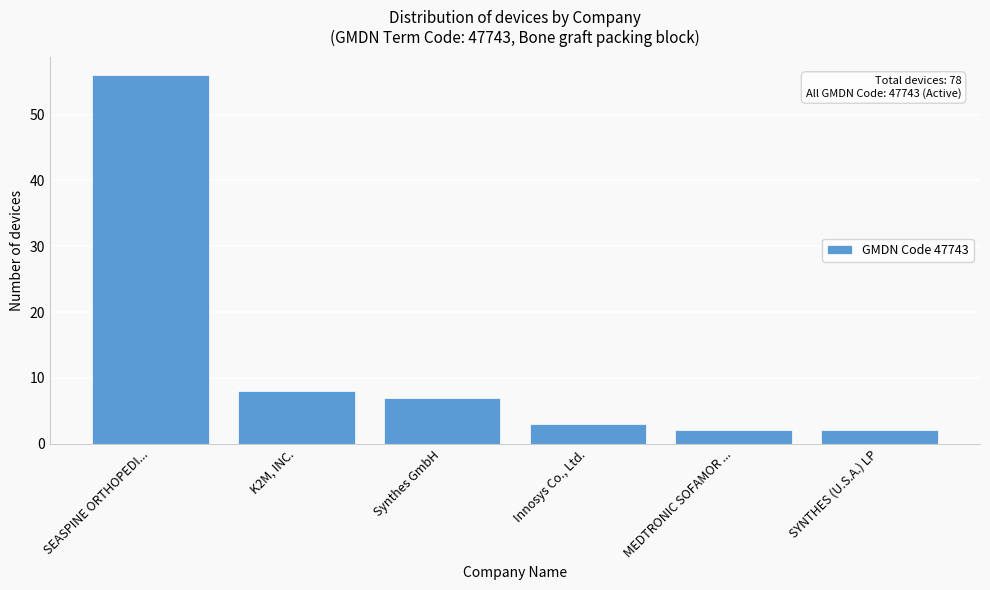

Reading right to left, what are all the values shown in this chart?

MEDTRONIC SOFAMOR ...=2	SYNTHES (U.S.A.) LP=2	Innosys Co., Ltd.=3	Synthes GmbH=7	K2M, INC.=8	SEASPINE ORTHOPEDI...=56